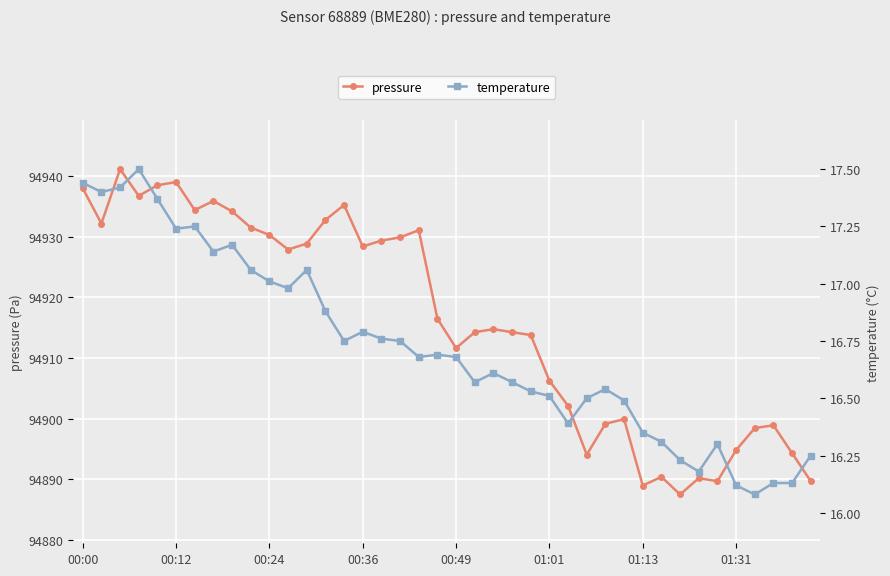

What is the maximum value for pressure?

94941.2